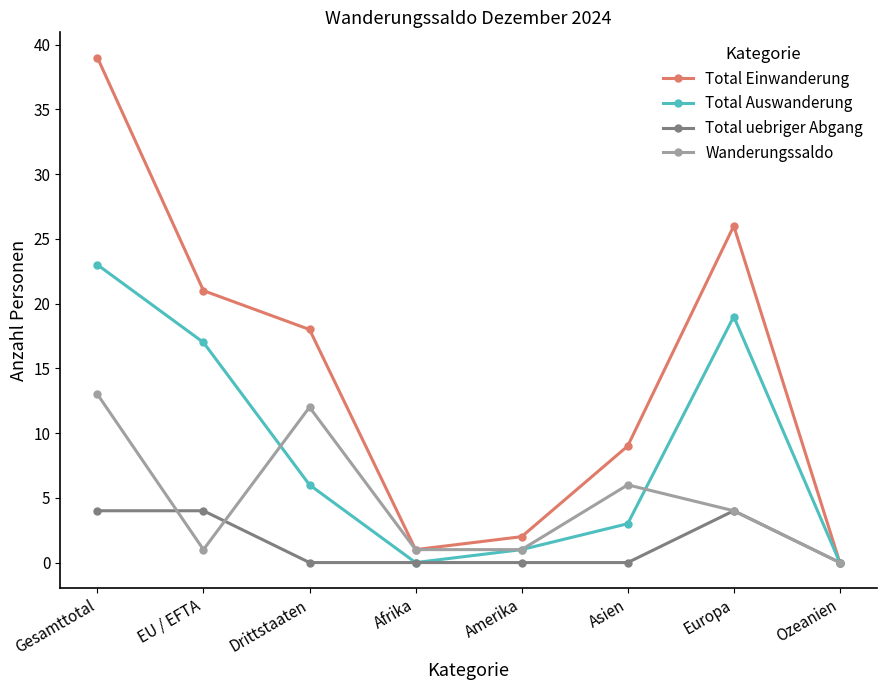

How many lines are shown in the chart?

4